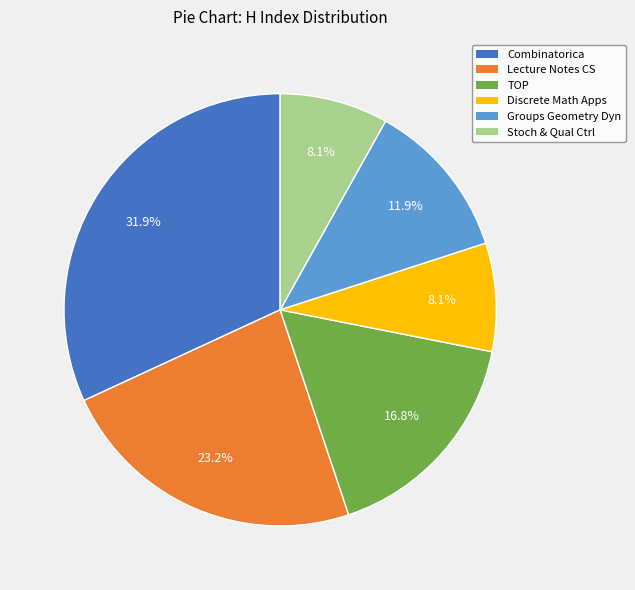

The Combinatorica slice represents 32% of the pie. True or false?

True